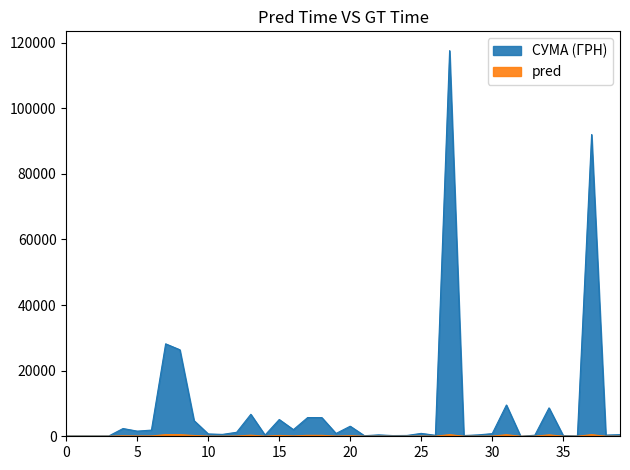

Reading right to left, transcribe all the data shown in this chart.

100.0	97.8	100.0	97.8	1881.9	1576.8	2364.0	4783.8	26381.6	28183.3	714.6	1216.6	577.4	2027.8	5116.8	361.8	6700.0	5693.4	5709.6	3071.0	859.3	173.9	425.8	215.5	252.8	881.4	300.0	117568.8	425.8	219.0	805.0	11.2	9532.1	323.2	8661.0	199.0	97.8	91998.9	361.8	496.0